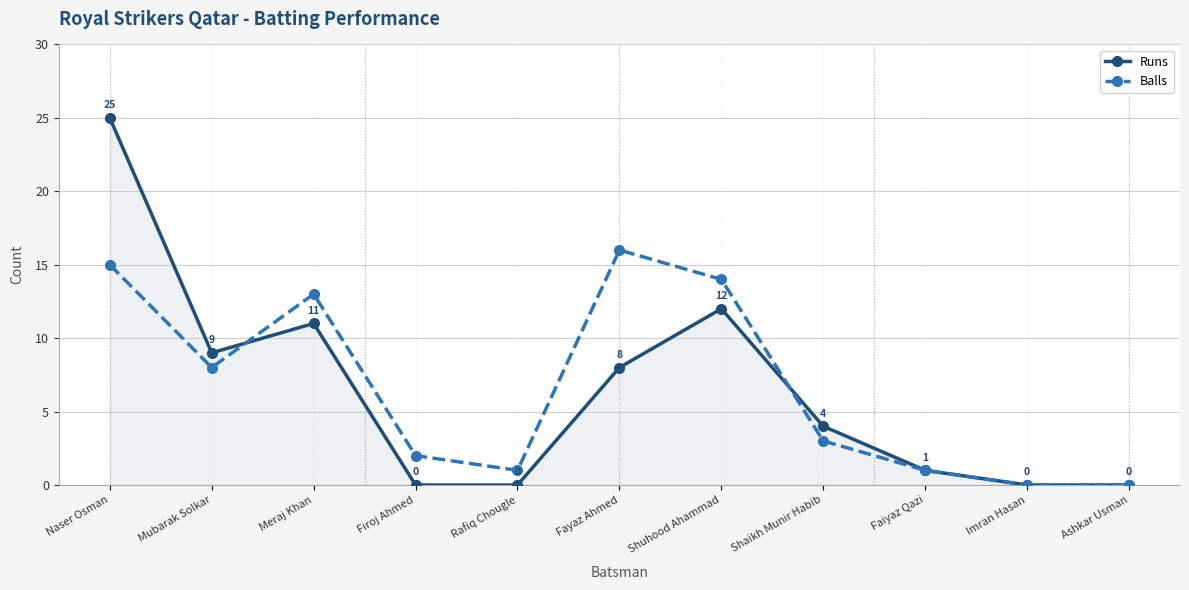

The Balls series shows 3 at Shaikh Munir Habib. True or false?

True